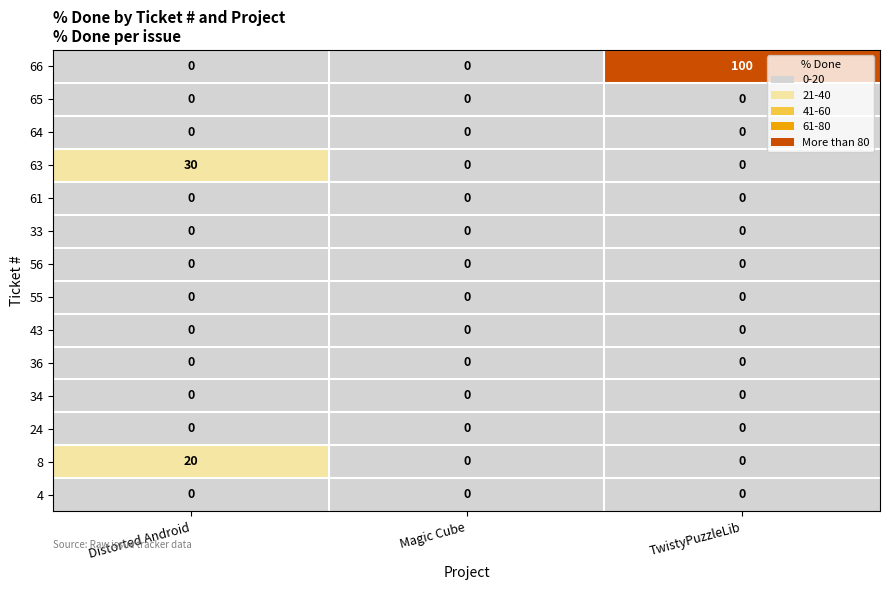

Which series has the largest range (max minus min)?

66